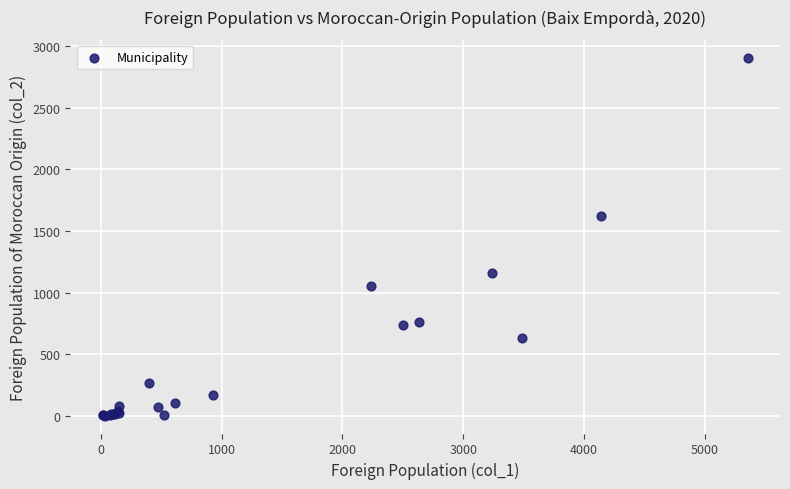

What Y value in the scatter plot is closest to 1454?

1625